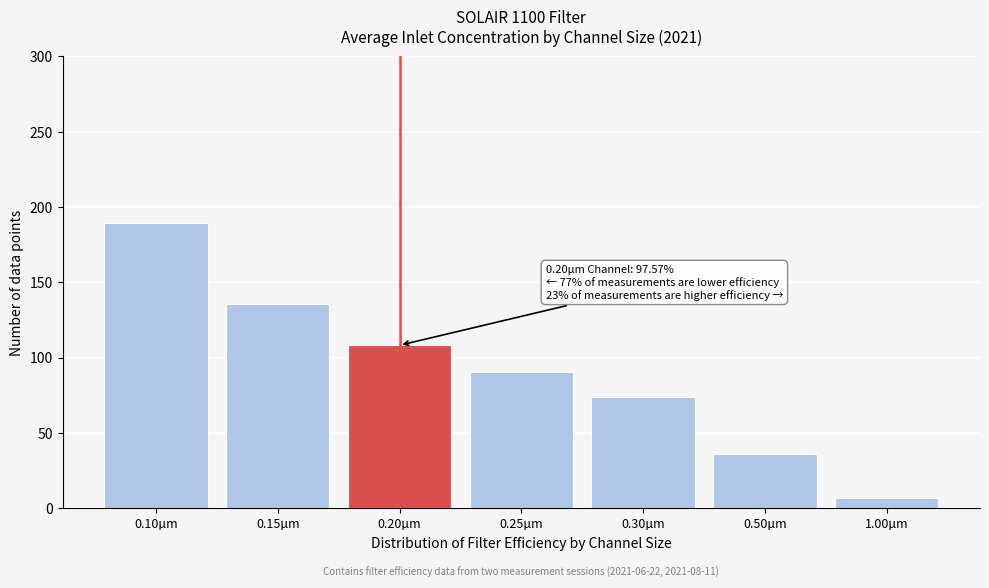

Reading right to left, transcribe all the data shown in this chart.

1.00µm=6.9	0.50µm=35.7	0.30µm=73.6	0.25µm=90.4	0.20µm=108.1	0.15µm=135.2	0.10µm=189.4